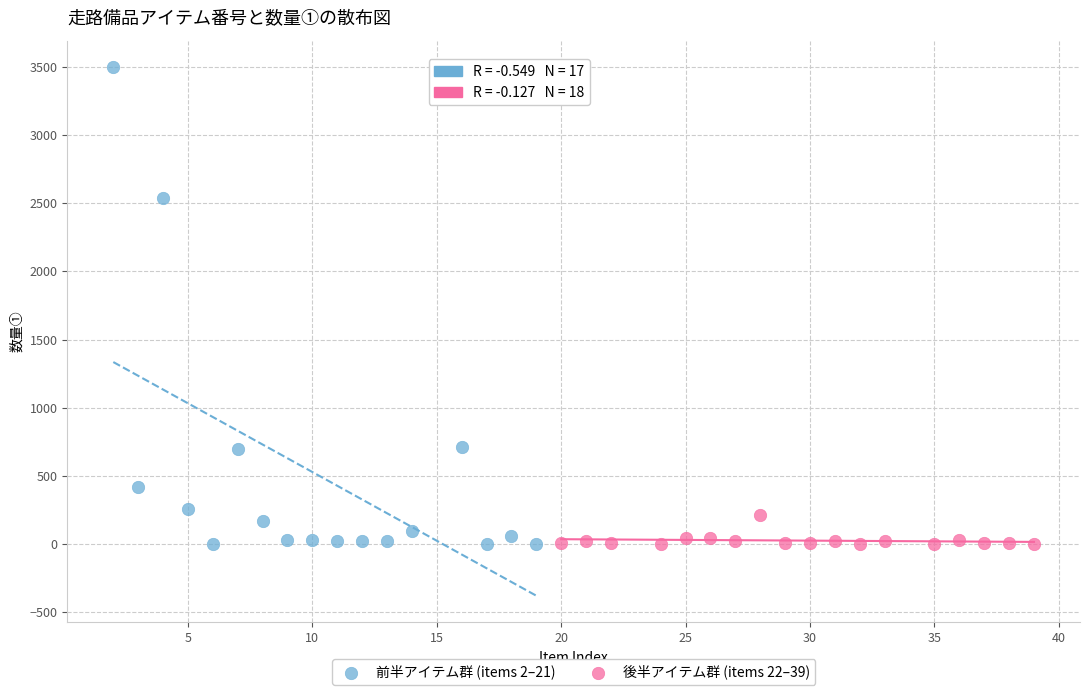

Which series has the widest spread of Y values?

前半アイテム群 (items 2–21)